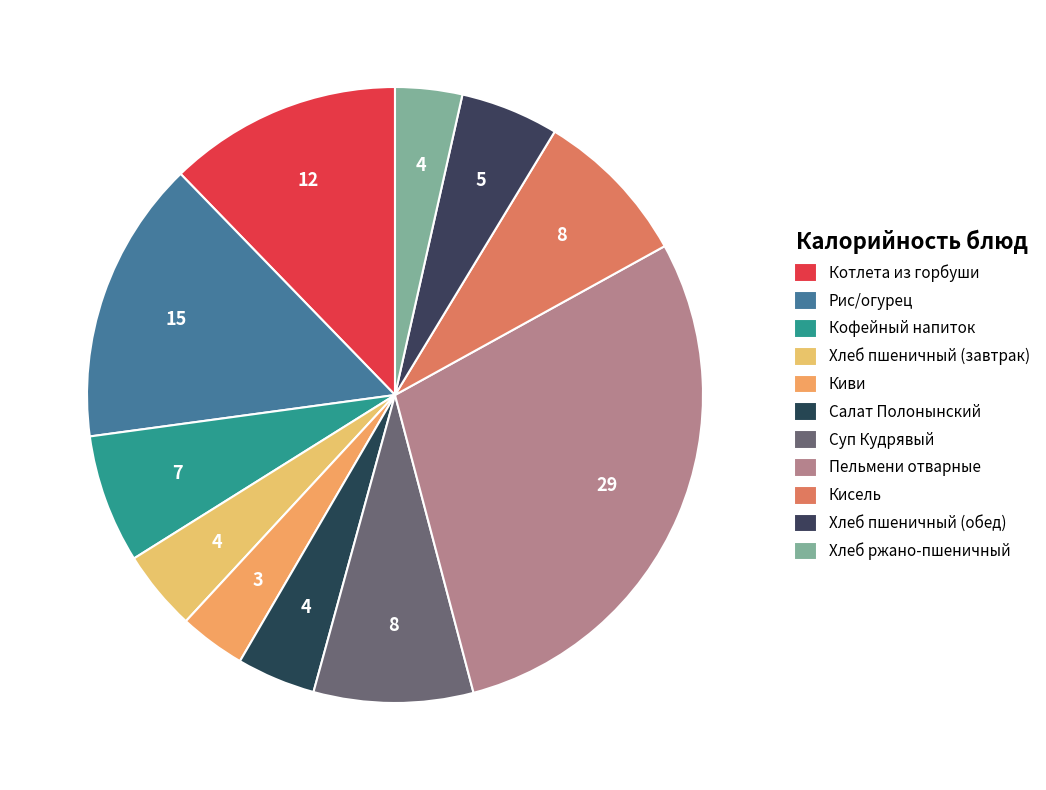

How many slices are in this pie chart?

11